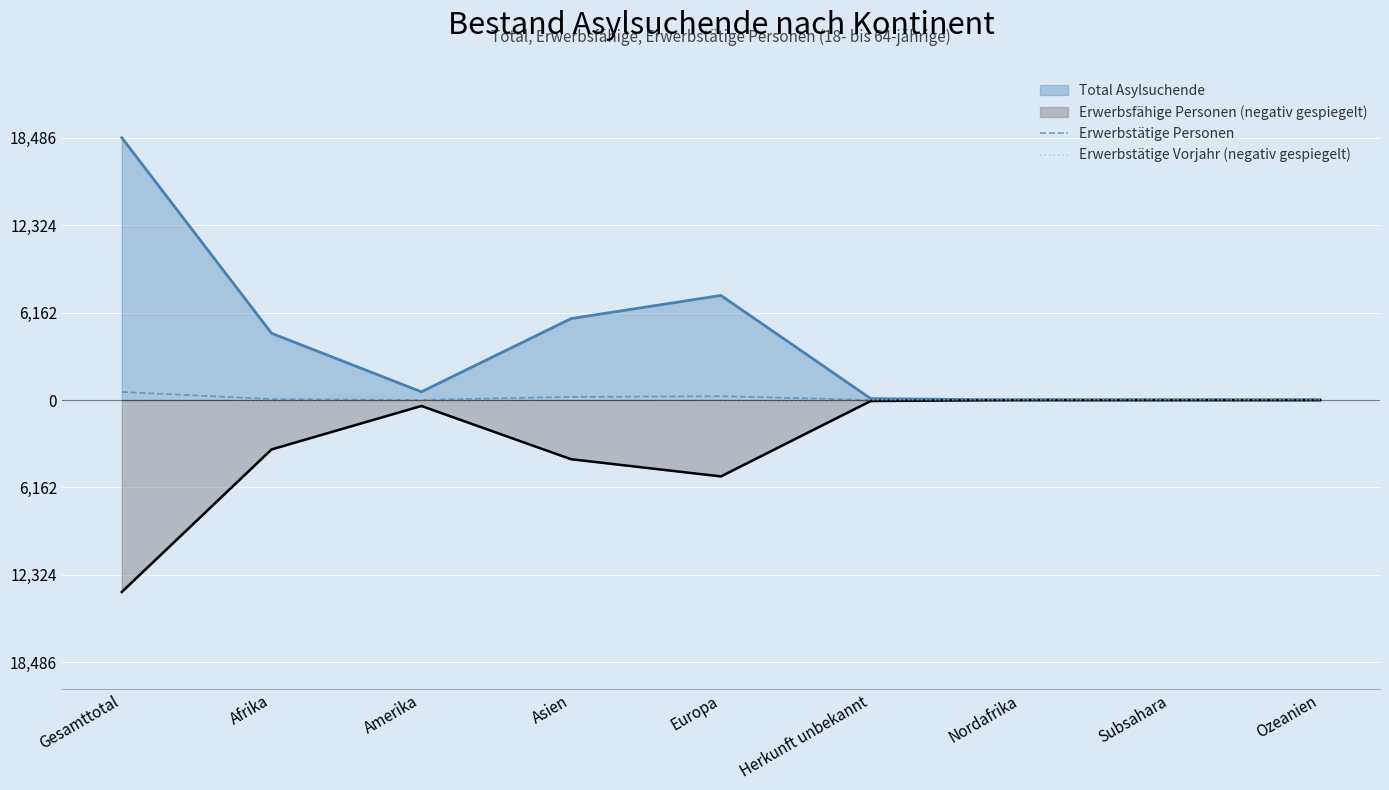

In Erwerbstätige Vorjahr (negativ gespiegelt), how many points are higher than both neighbors (excluding endpoints)?

1